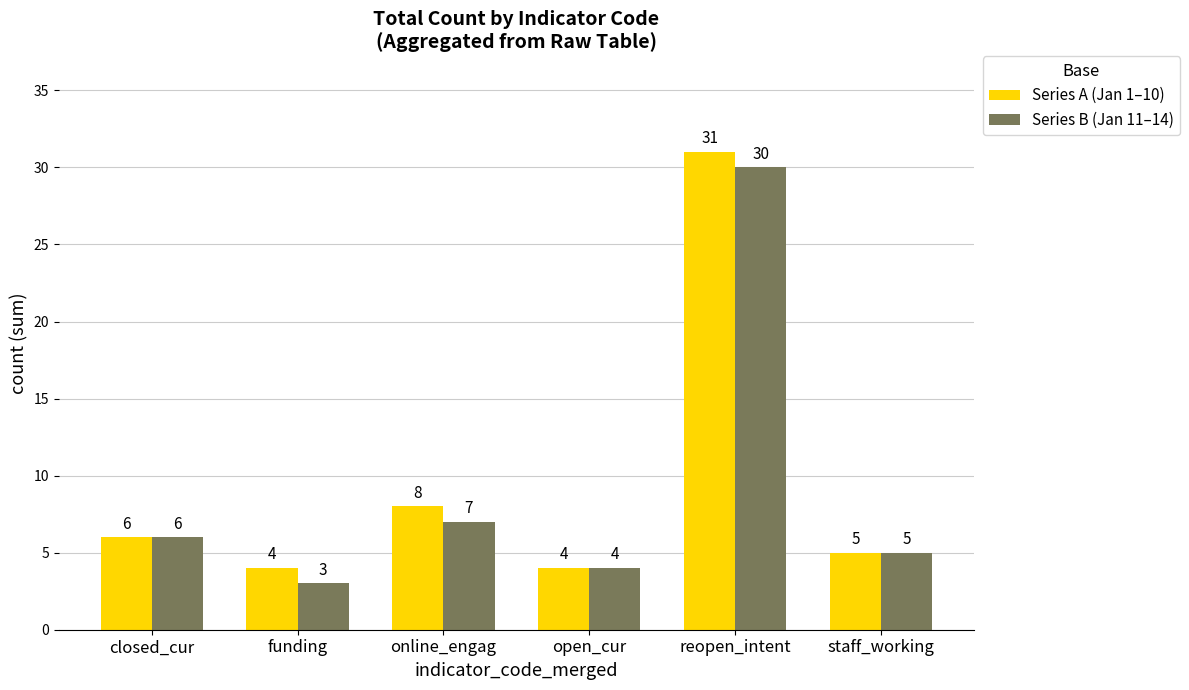

Which series has the largest total across all categories?

Series A (Jan 1–10)